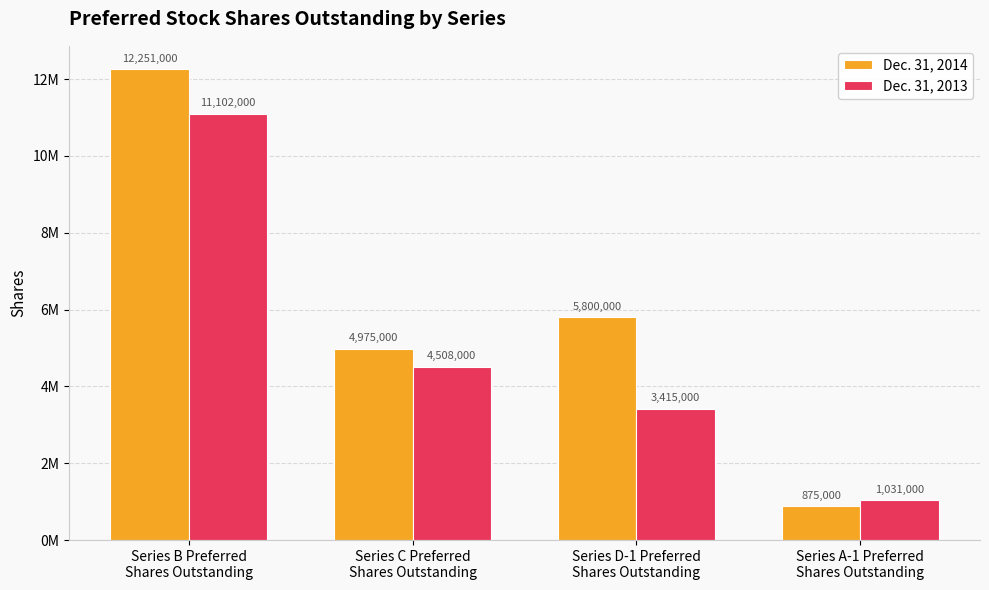

What is the minimum value shown in the chart?

875000